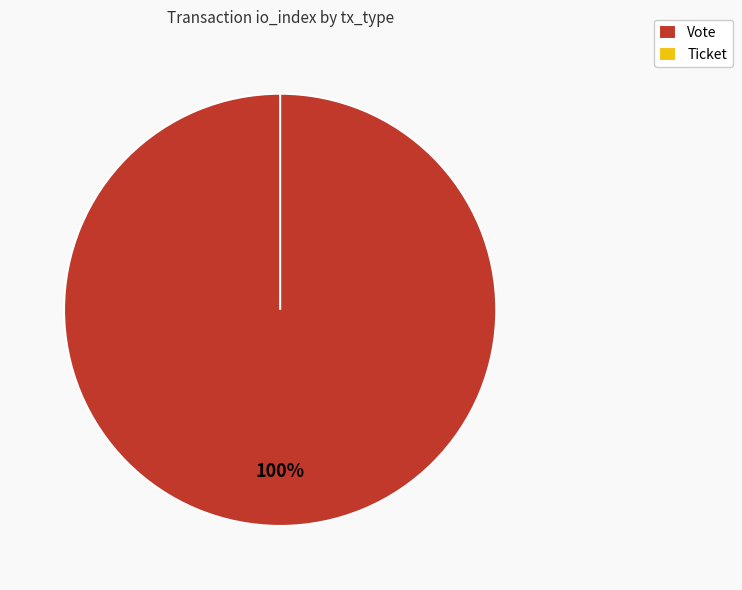

Combined, do Vote and Ticket account for over 50%?

Yes